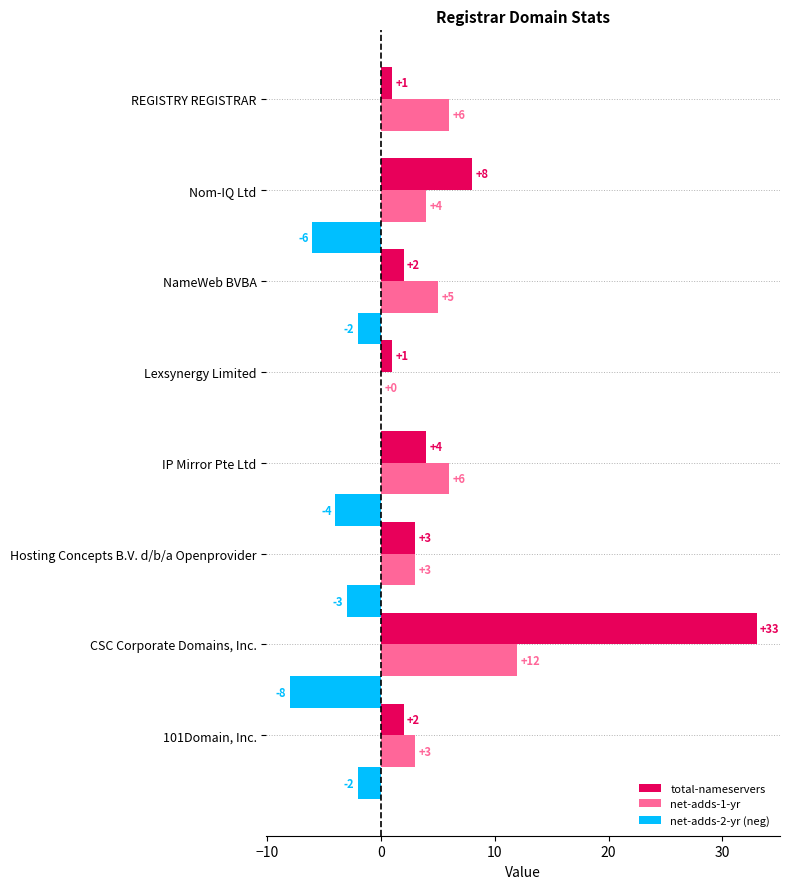

What is the total value across all series at Nom-IQ Ltd?

6